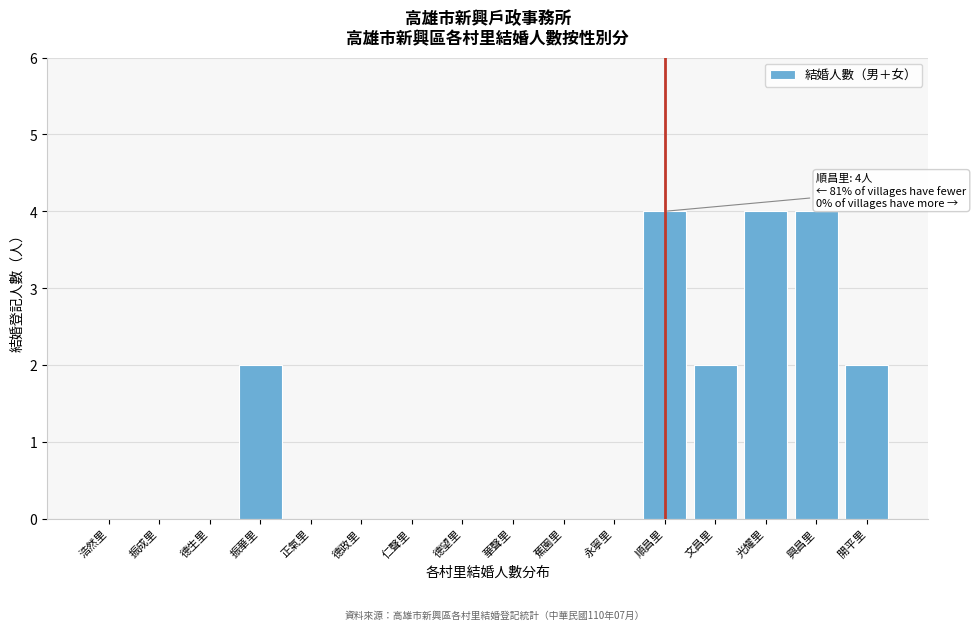

Reading left to right, what are all the values shown in this chart?

浩然里=0	振成里=0	德生里=0	振華里=2	正氣里=0	德政里=0	仁聲里=0	德望里=0	華聲里=0	蕉園里=0	永寧里=0	順昌里=4	文昌里=2	光耀里=4	興昌里=4	開平里=2